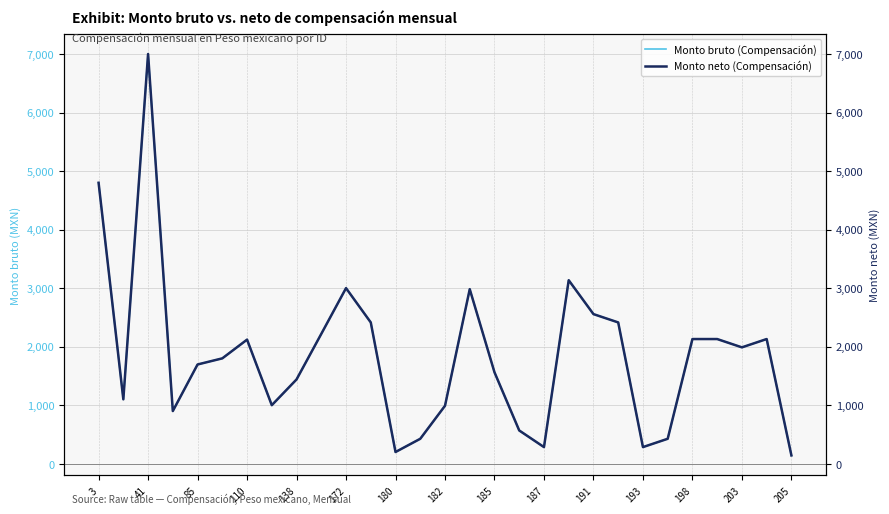

The Monto bruto (Compensación) series shows 1562.0 at 185. True or false?

True